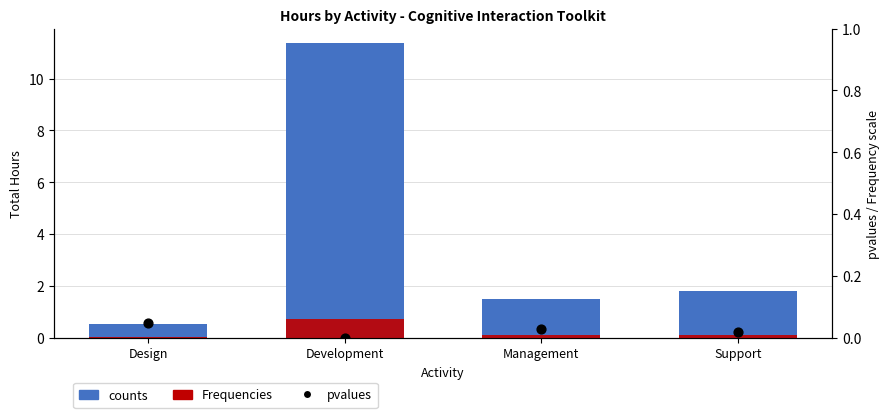

Which series has the largest total across all categories?

counts